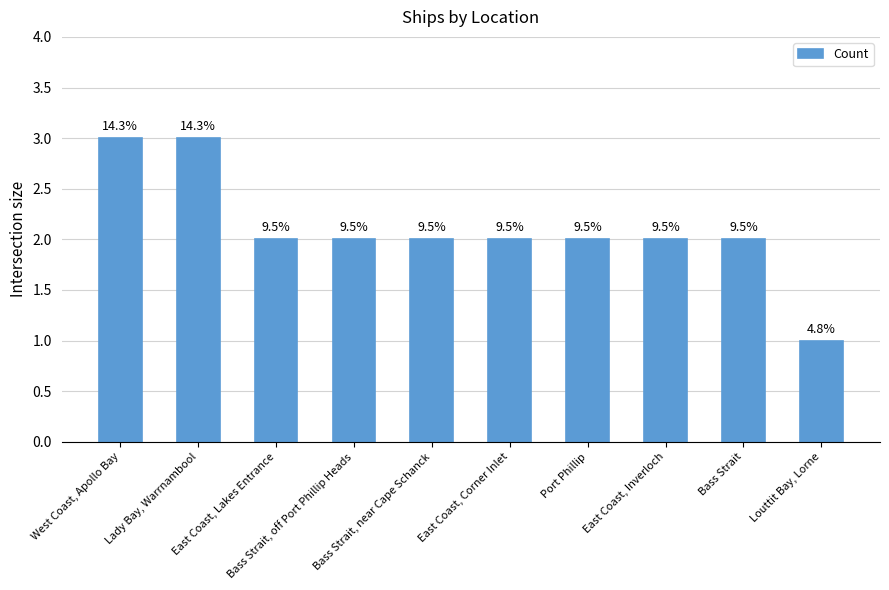

How many bars are there in total?

10